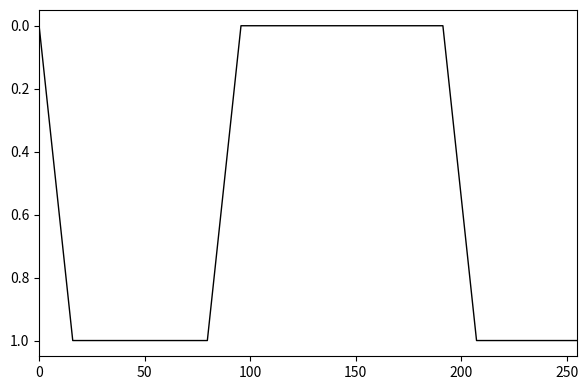

What is the maximum value shown in the chart?

1.0